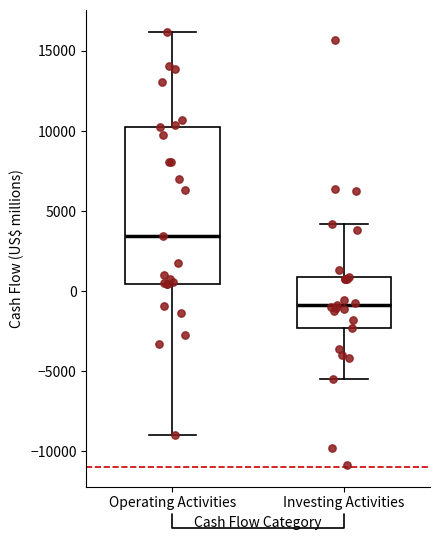

Comparing the boxes themselves (not the whiskers), which one is the tallest?

Operating Activities